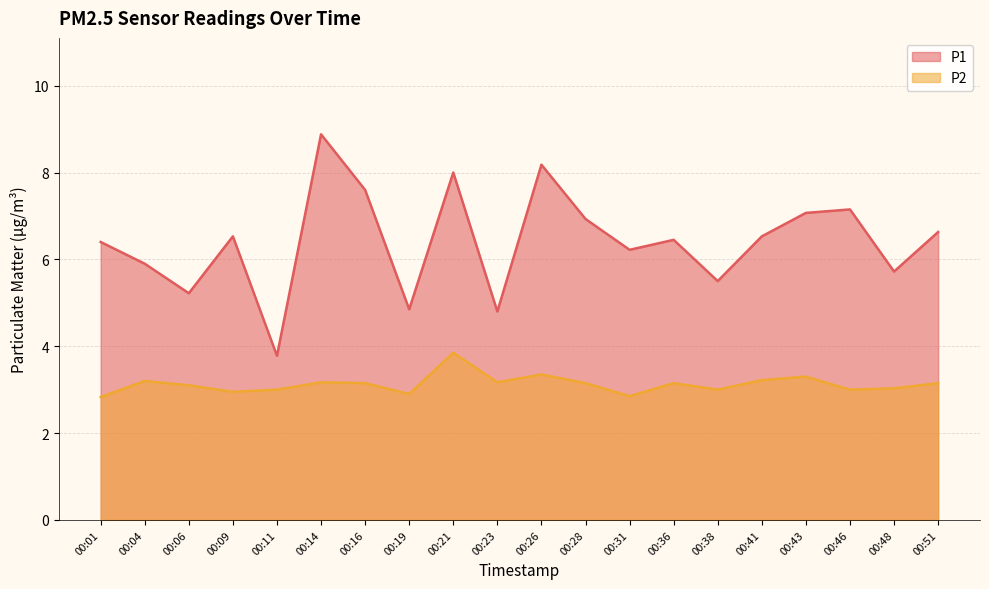

Which has a higher value, 00:16 or 00:09?

00:16